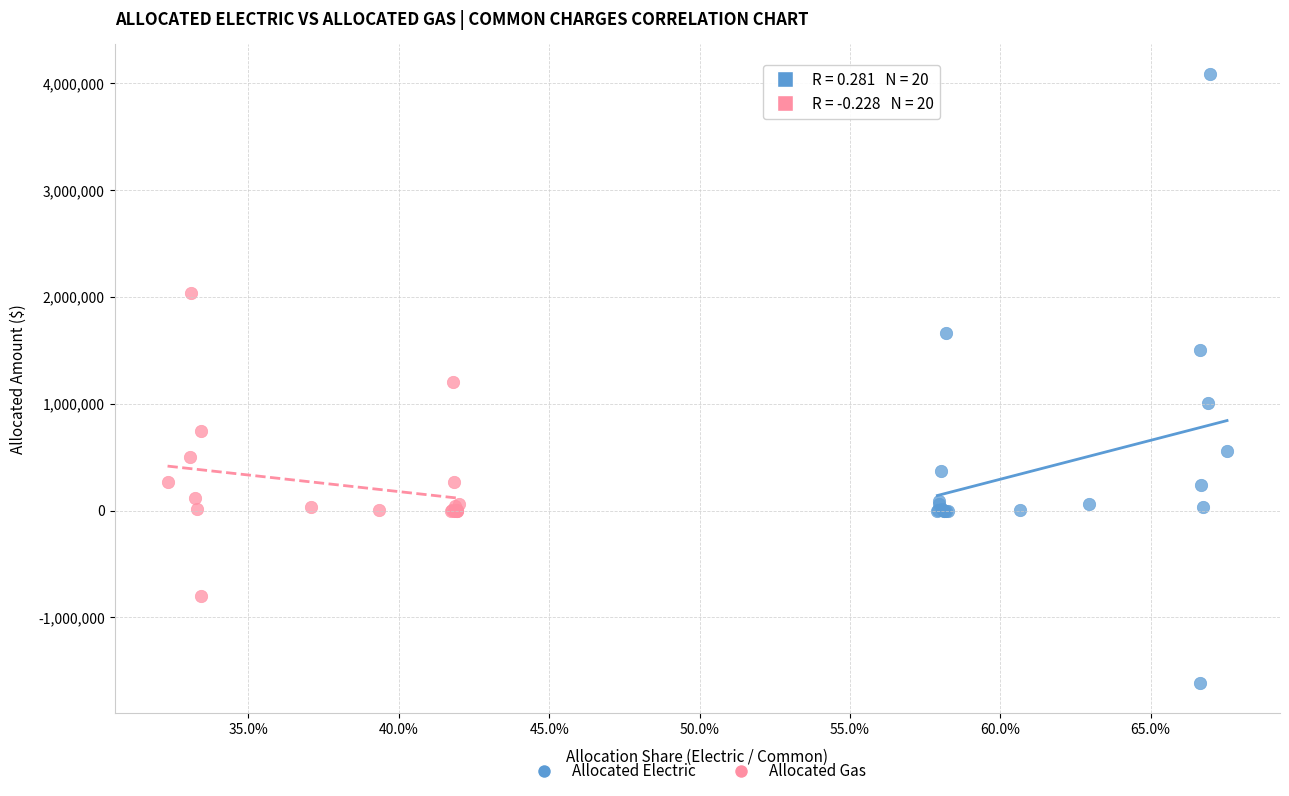

Which series contains the lowest Y value?

Allocated Electric